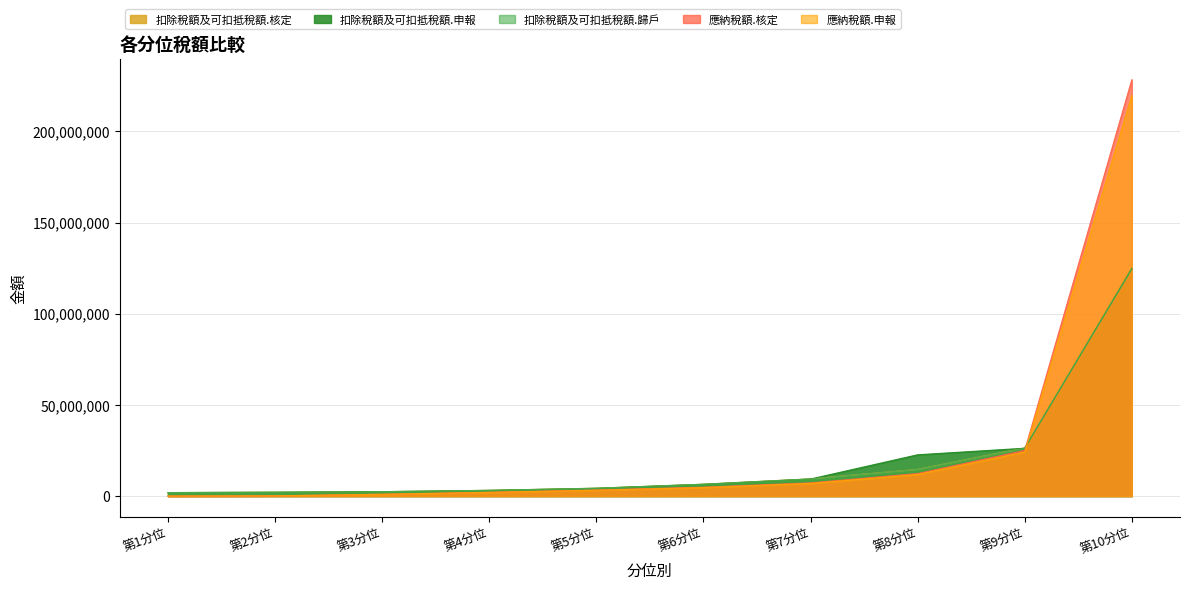

True or false: 扣除稅額及可扣抵稅額.核定 and 扣除稅額及可扣抵稅額.歸戶 intersect in this chart.

False